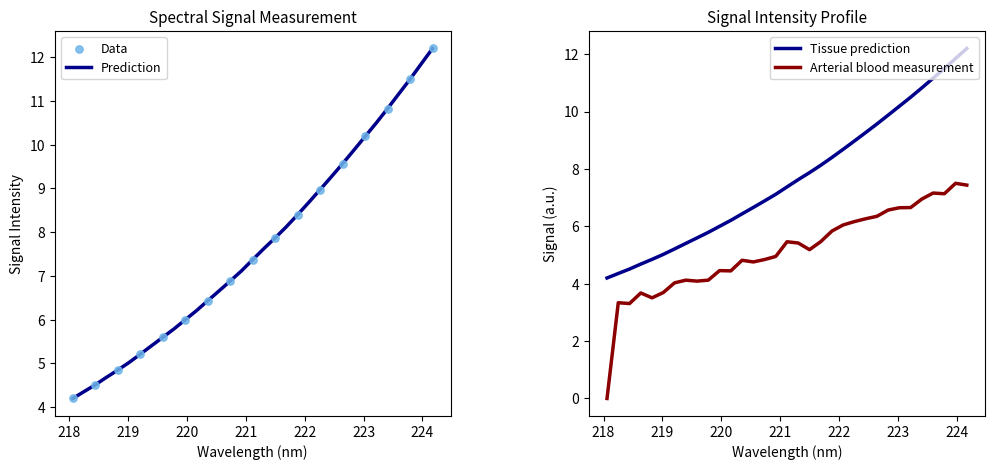

Which series has the widest spread of Y values?

Wavelength